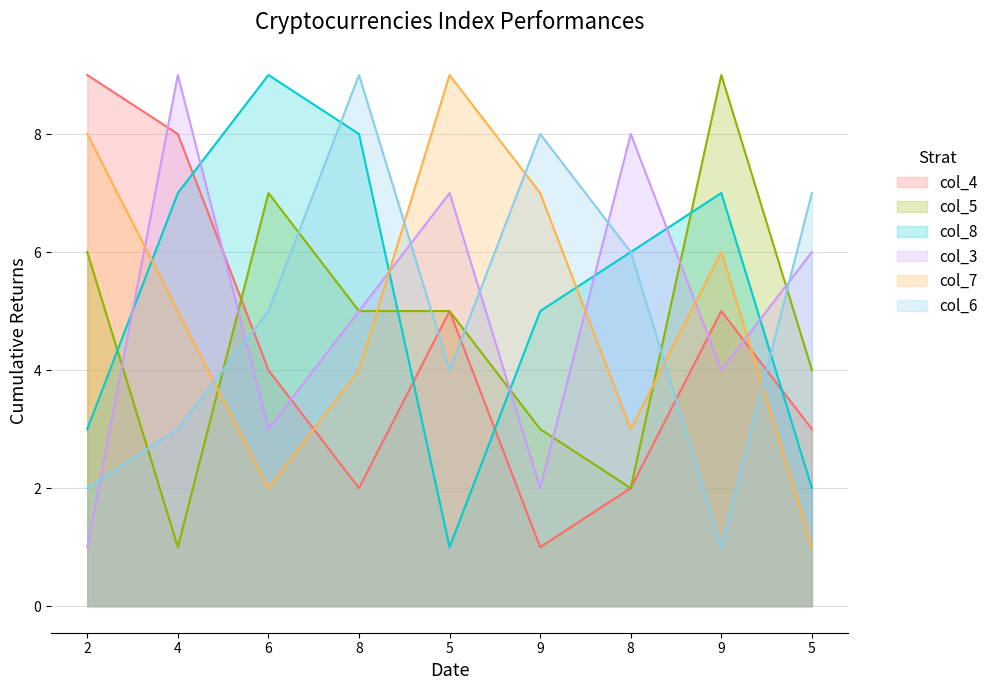

Between 2 and 9, which series saw the biggest shift?

col_4